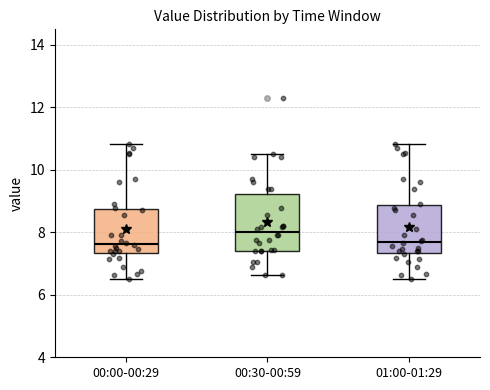

Comparing the boxes themselves (not the whiskers), which one is the tallest?

00:30-00:59